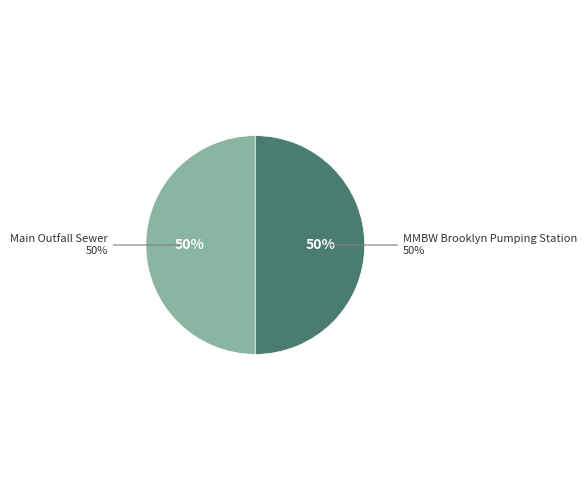

To the nearest percent, what portion does MMBW Brooklyn Pumping Station represent?

50%